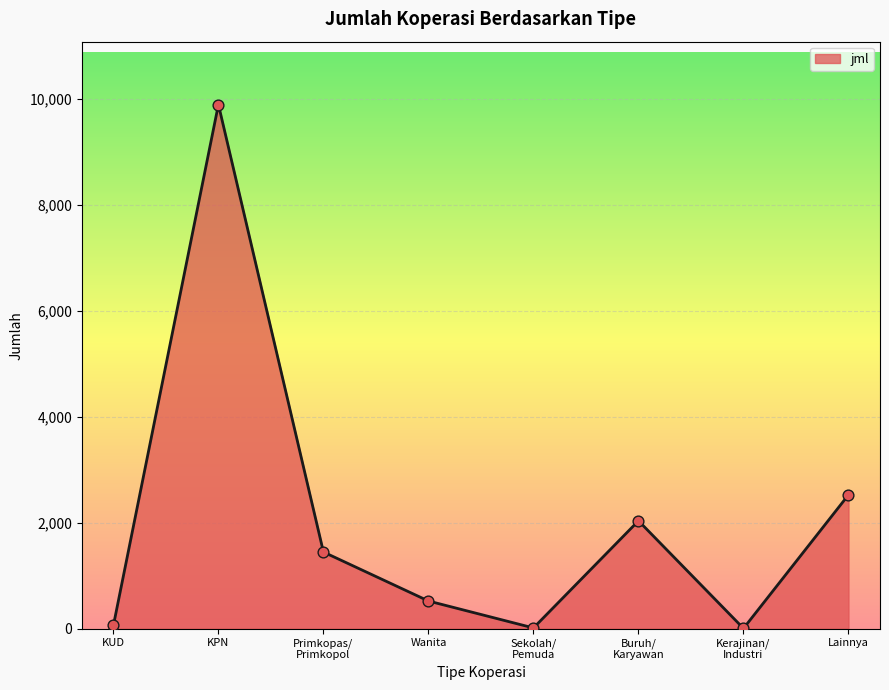

True or false: the data shows 4165 at KPN.

False